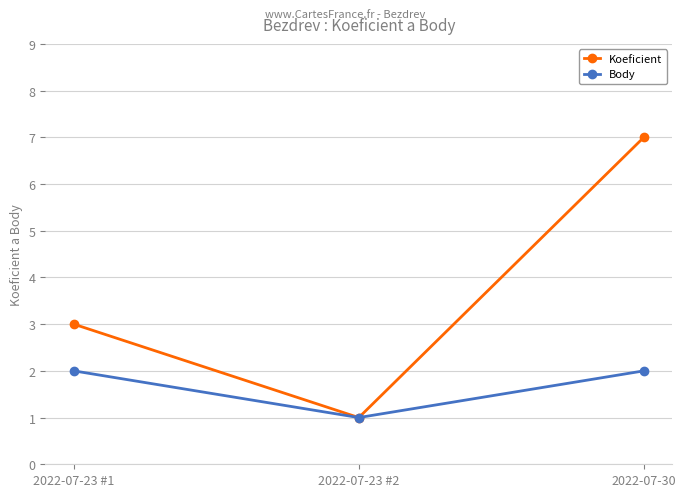

Which category has the highest value in the Koeficient series?

2022-07-30